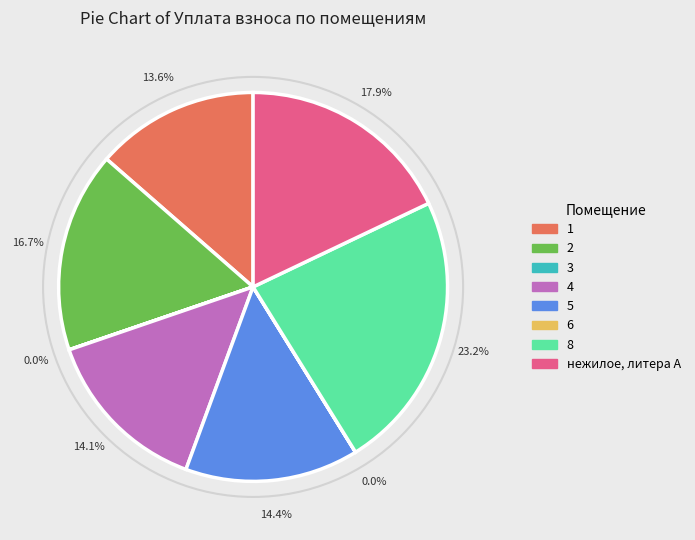

Approximately how many times larger is the value at 2 compared to 1?

1.2